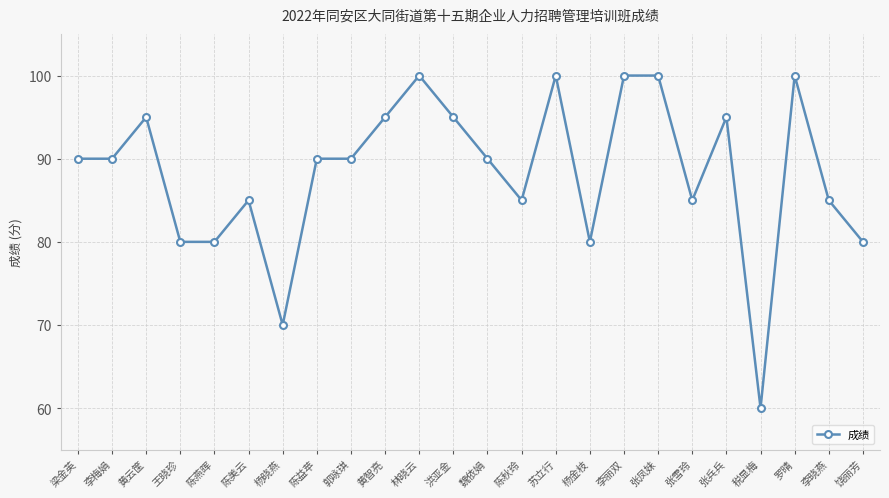

What is the label of the 18th point from the left?

张凤妹